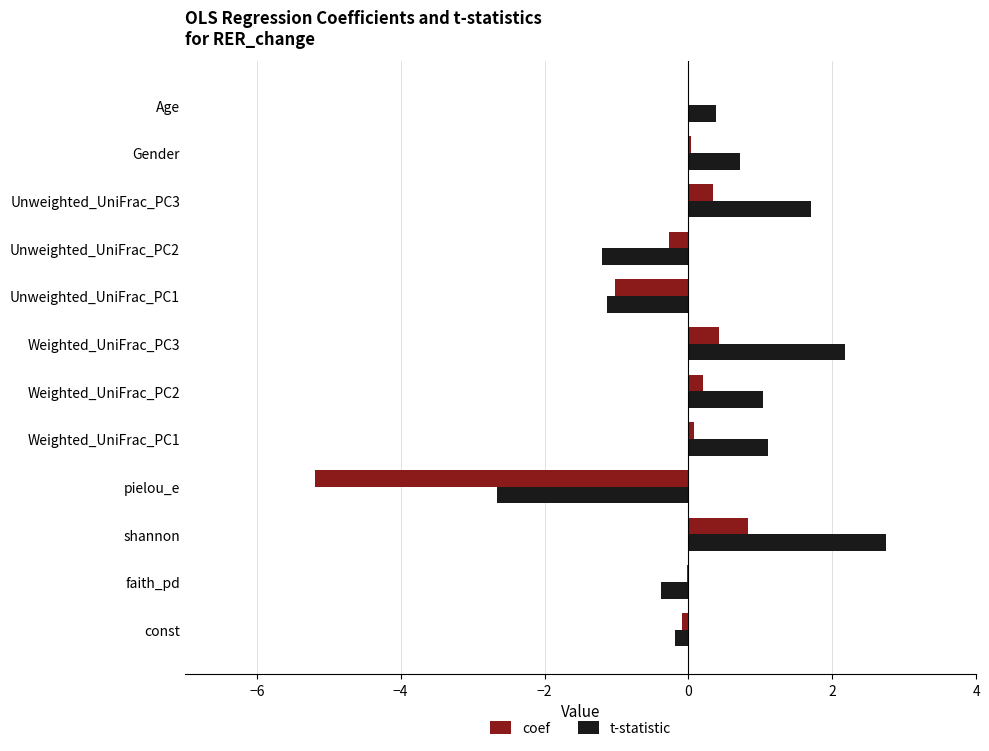

What is the sum of all coef values?

-4.7